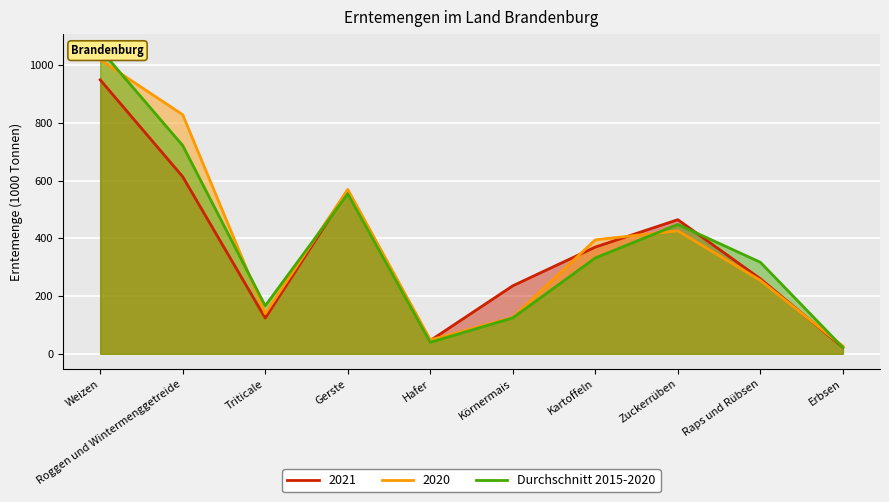

How many values exceed 331?

5